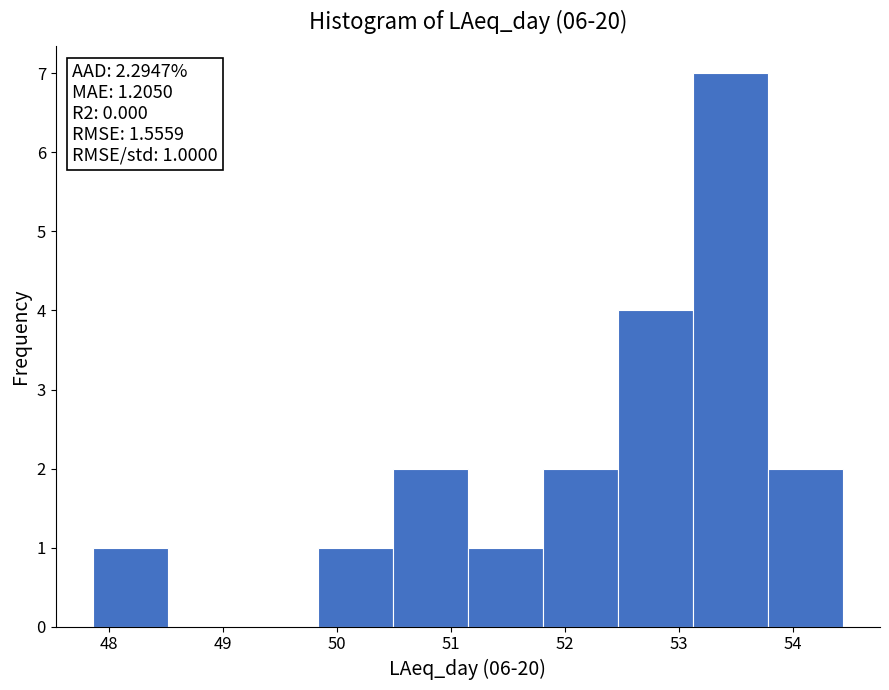

Which range on the x-axis has the tallest bar?

53.1 to 53.8